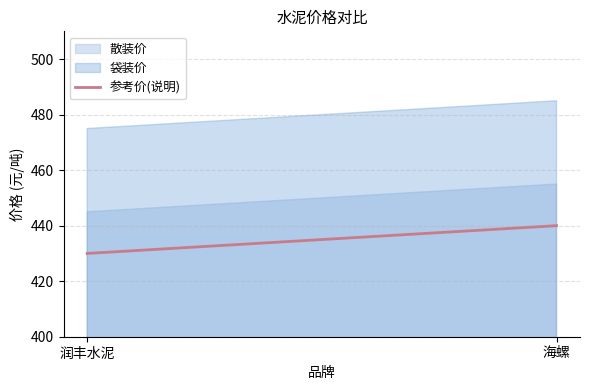

At which label is 散装价 closest to 450?

润丰水泥